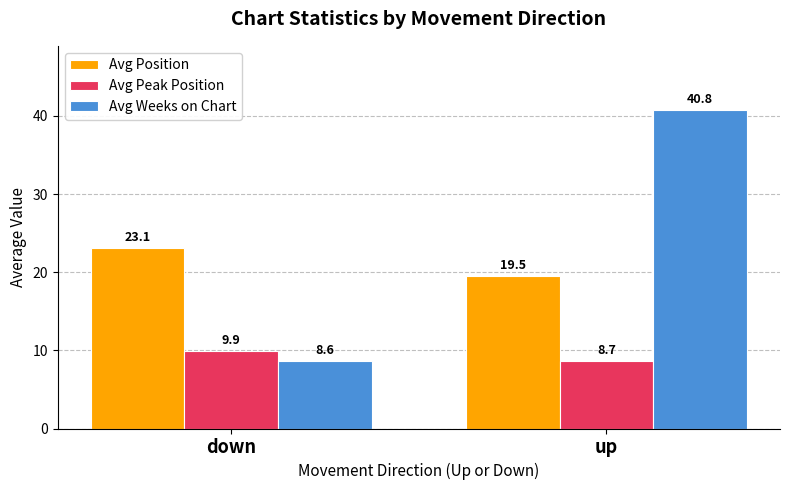

At up, list the series in order from smallest to largest.

Avg Peak Position, Avg Position, Avg Weeks on Chart